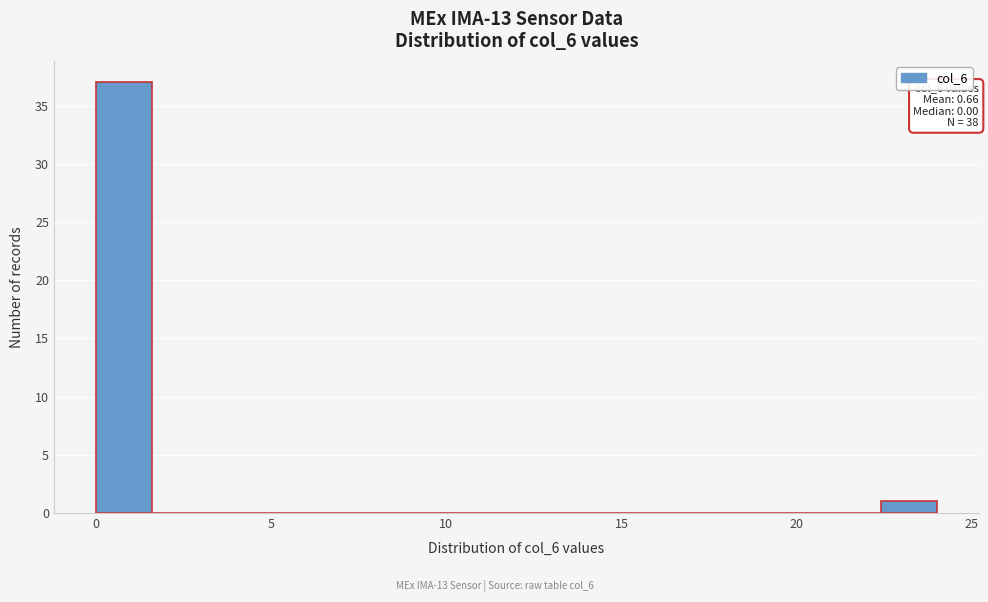

Around what value on the x-axis is the tallest bar? Give the approximate position of its centre, as read against the axis.

1.0